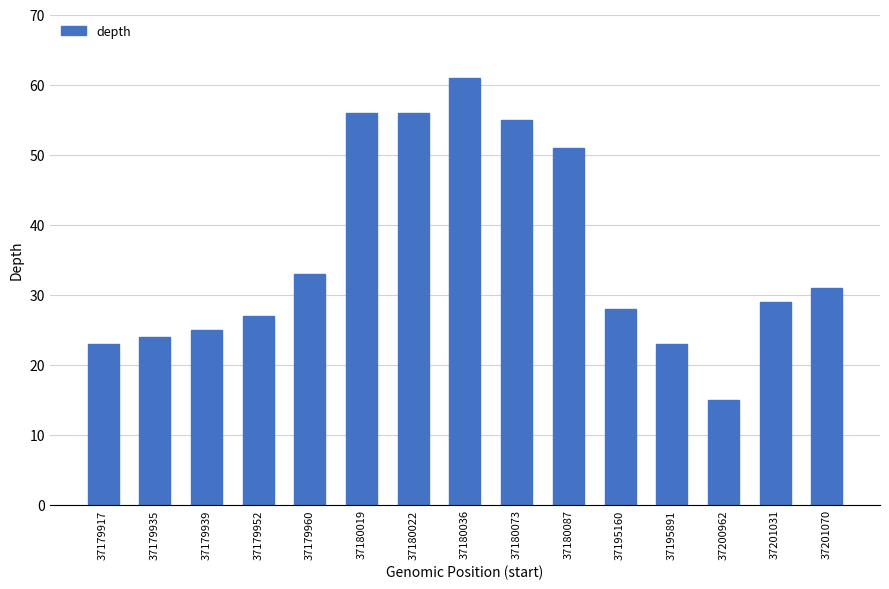

Does the chart contain stacked bars?

No